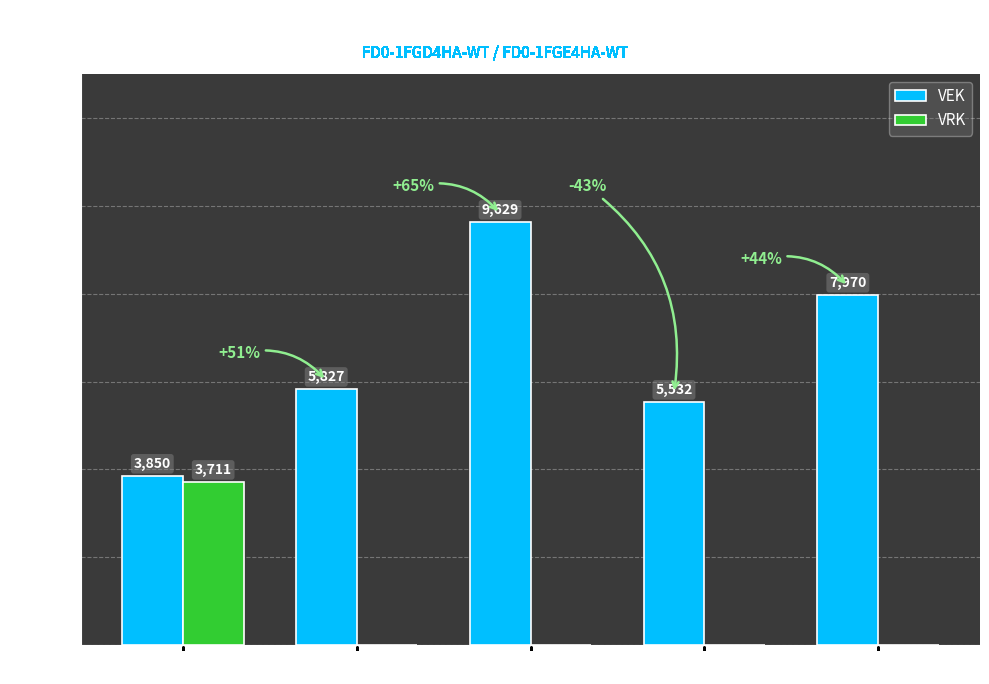

Does the chart contain stacked bars?

No